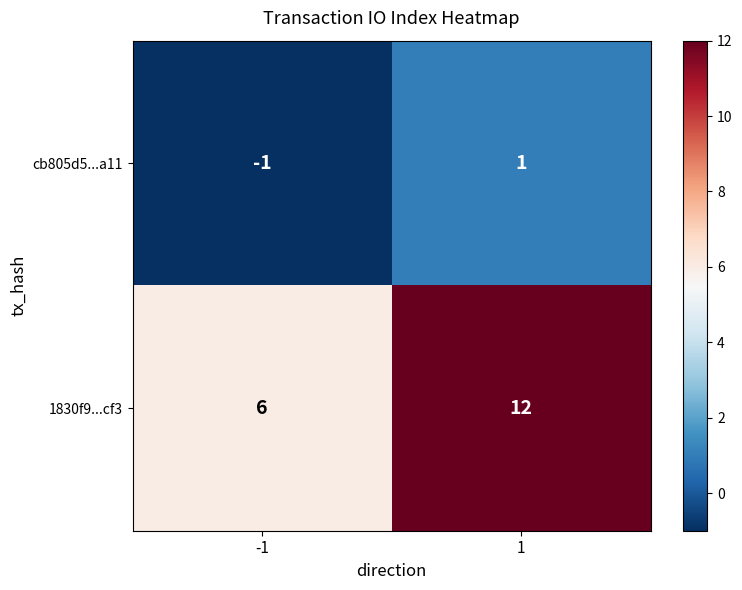

Is it true that 1830f9...cf3 equals 6 at -1?

True